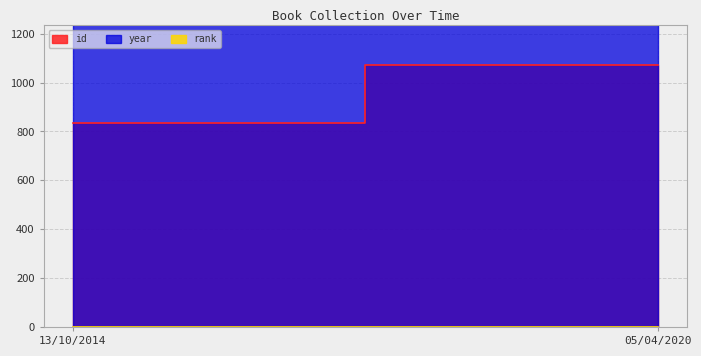

What is the approximate value of rank at 13/10/2014?

1